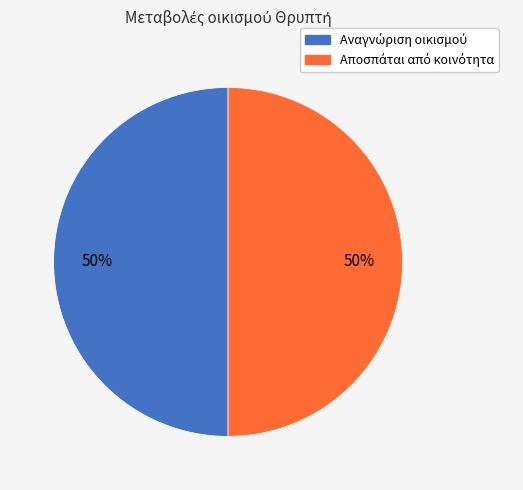

How many segments does this pie chart have?

2